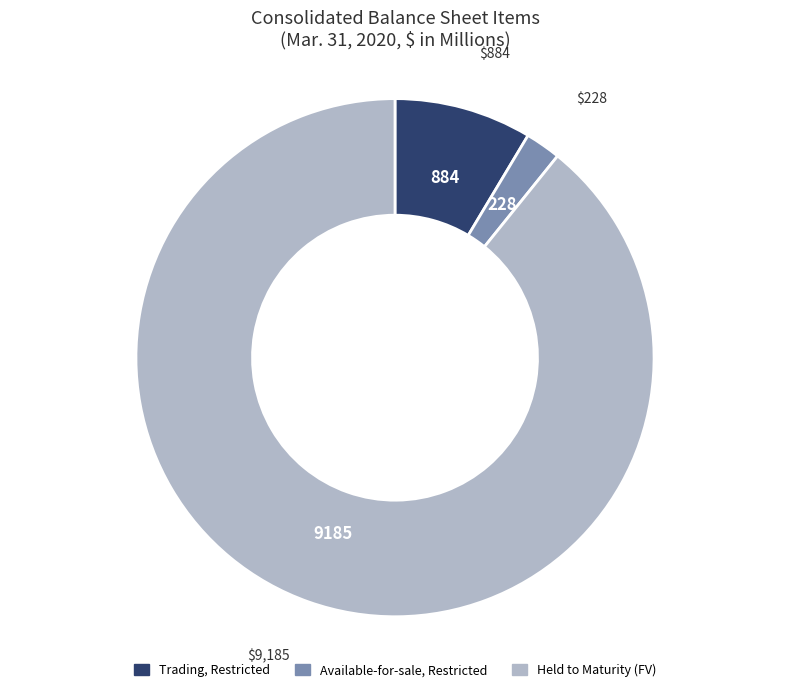

Count the number of slices in the pie.

3